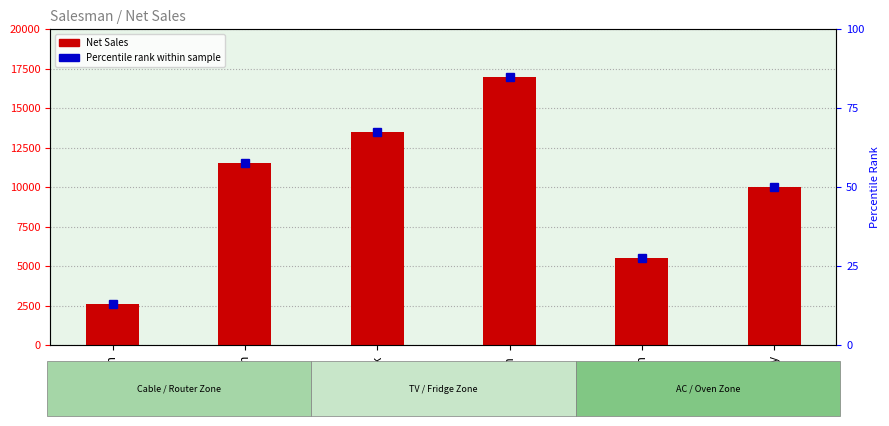

What is the sum of all values?

60100